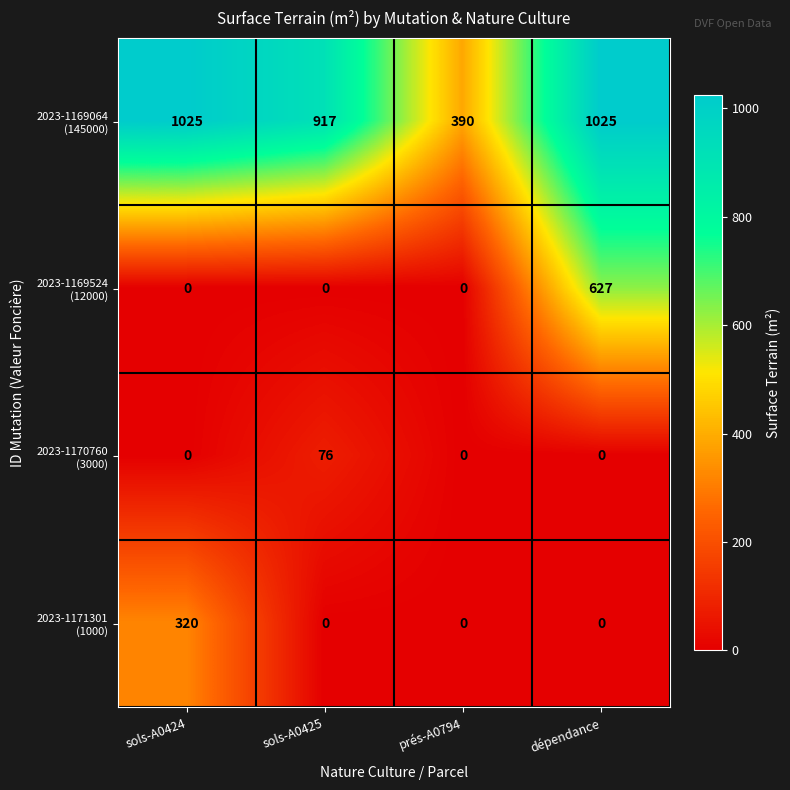

At which category is the sum across all series the highest?

dépendance